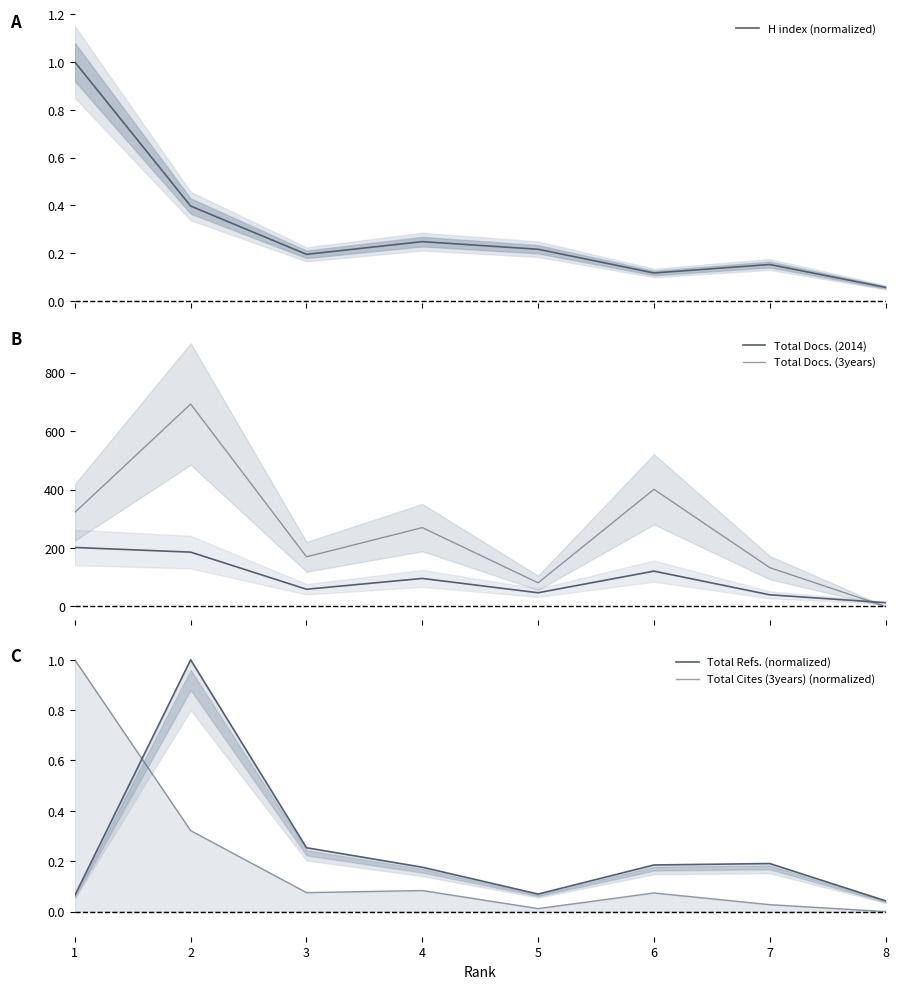

At which label does Total Cites (3years) (normalized) reach its minimum?

8